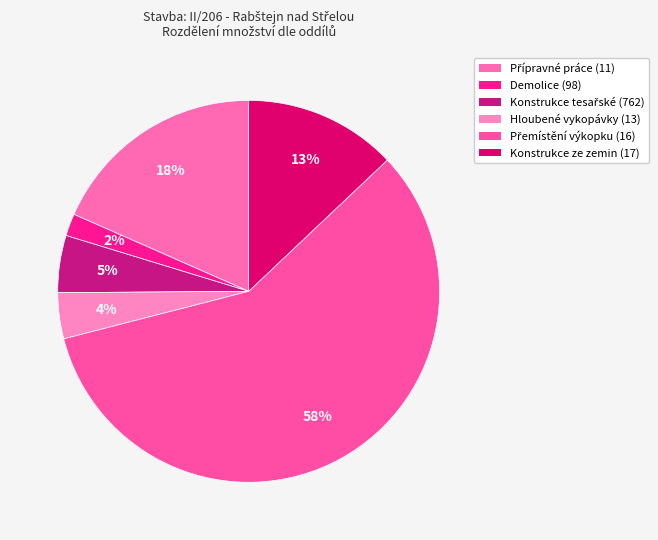

How many segments does this pie chart have?

6